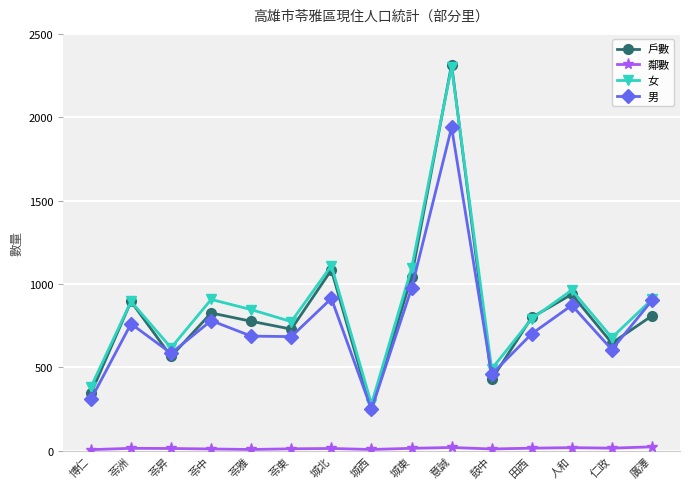

What is the label of the 2nd point from the left?

苓洲